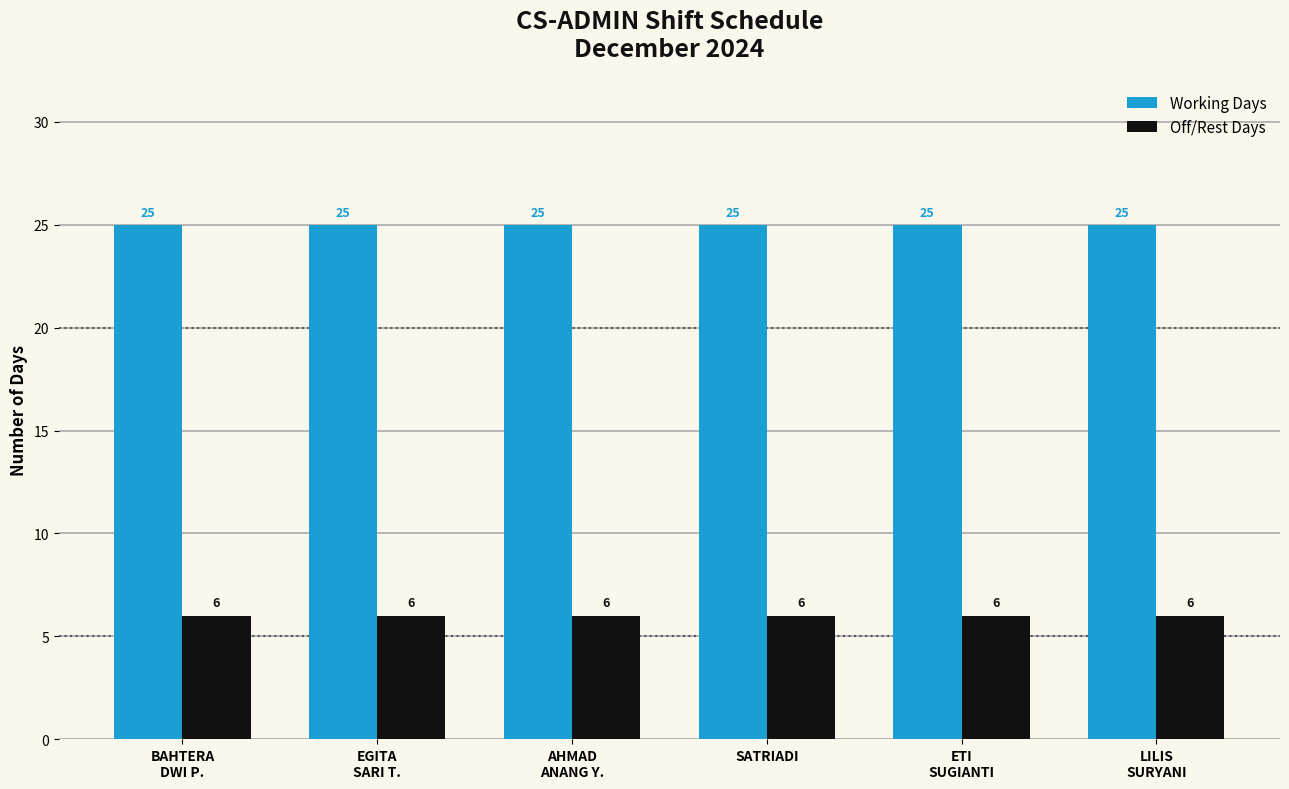

The value of Working Days at AHMAD
ANANG Y. is 25. True or false?

True